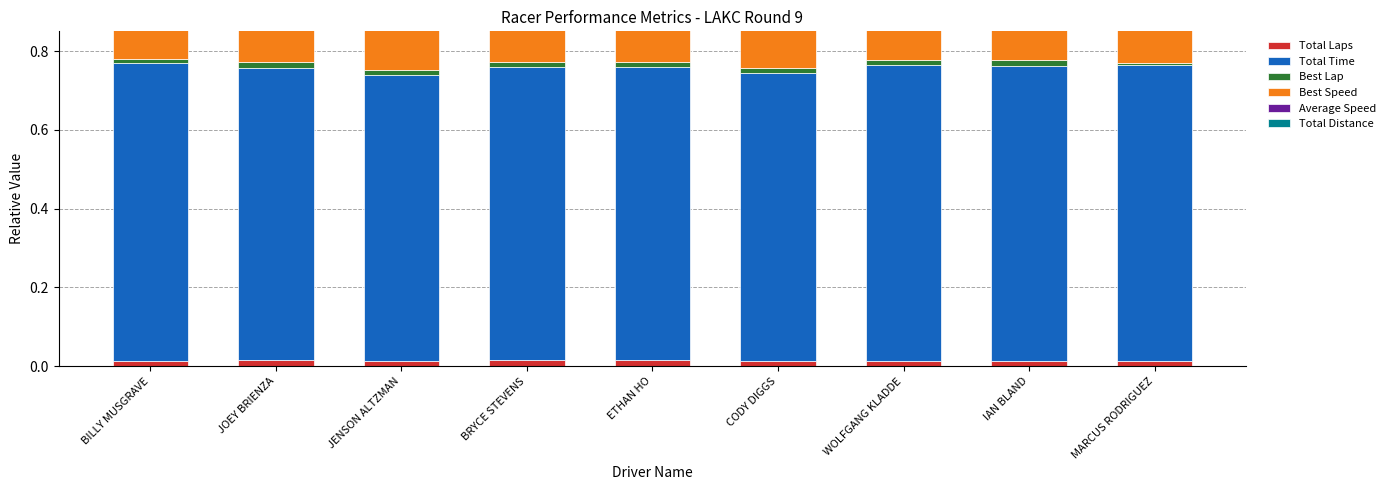

Count the Total Distance values in the range 0 to 1.

9